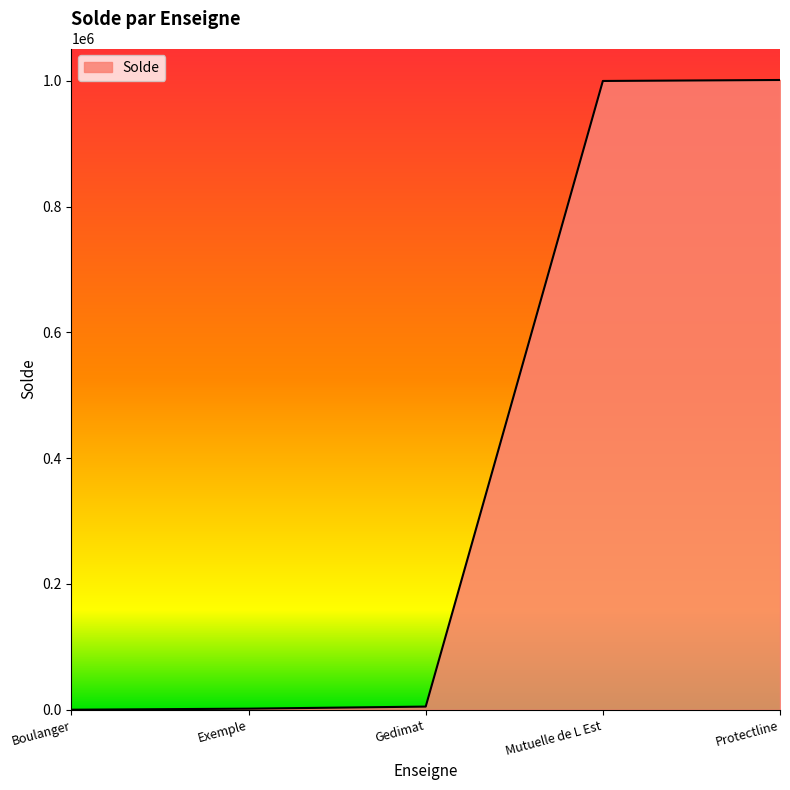

True or false: the data shows 1001489 at Protectline.

True